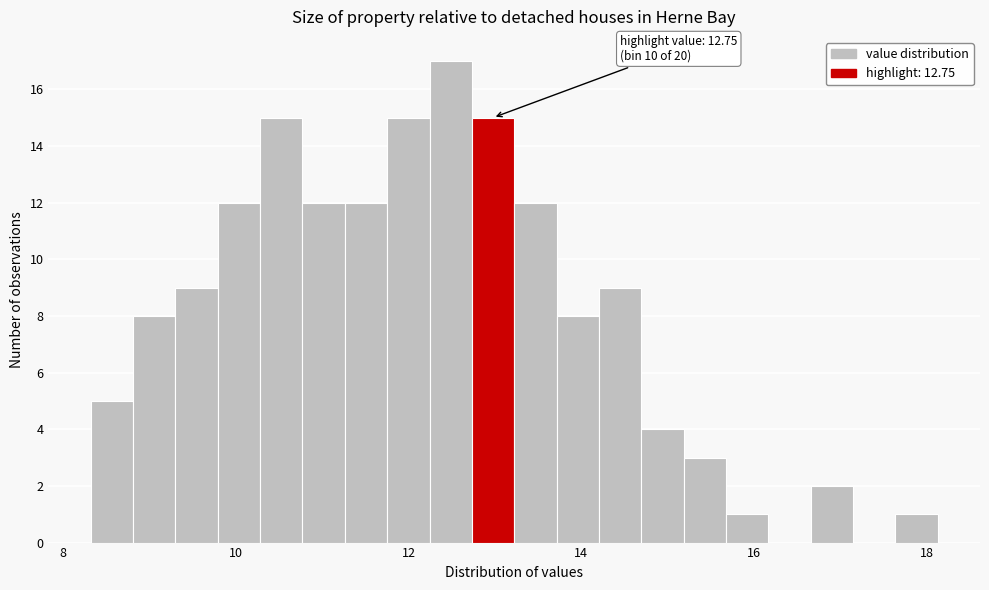

Around what value on the x-axis is the tallest bar? Give the approximate position of its centre, as read against the axis.

12.4